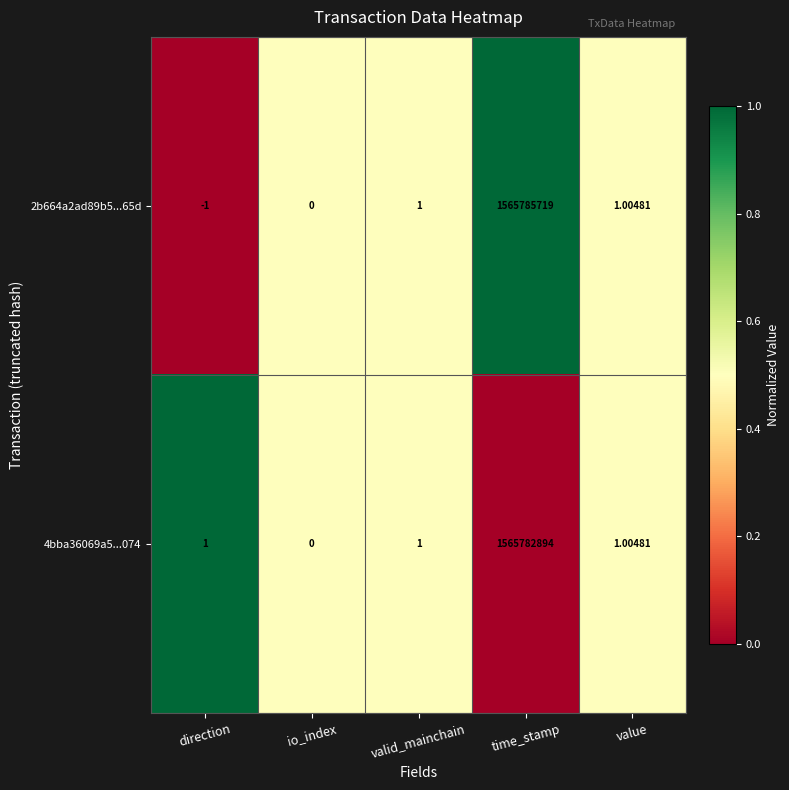

Which label corresponds to the smallest value in the chart?

direction